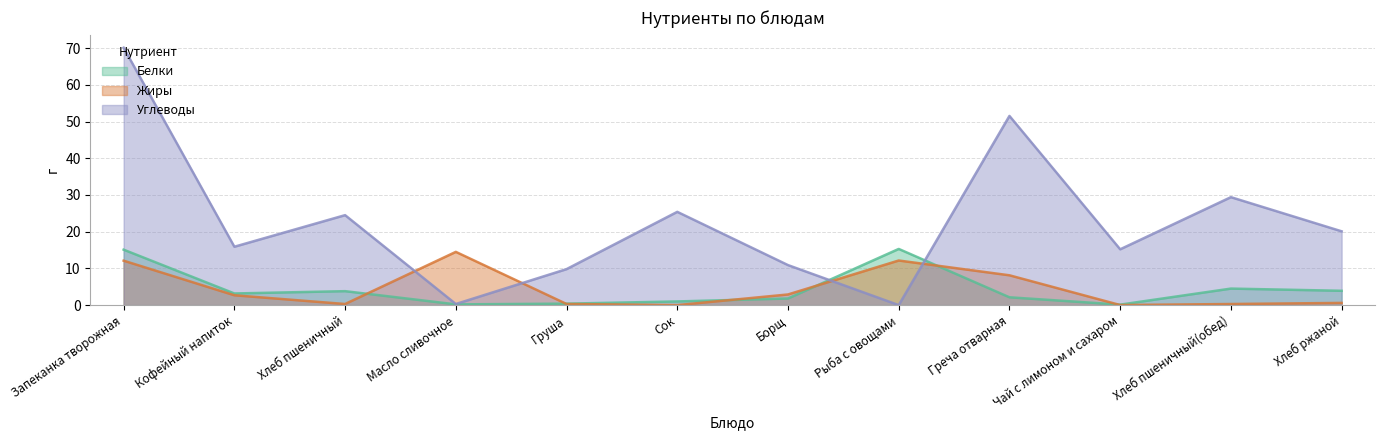

In Белки, how many points are lower than both neighbors (excluding endpoints)?

3